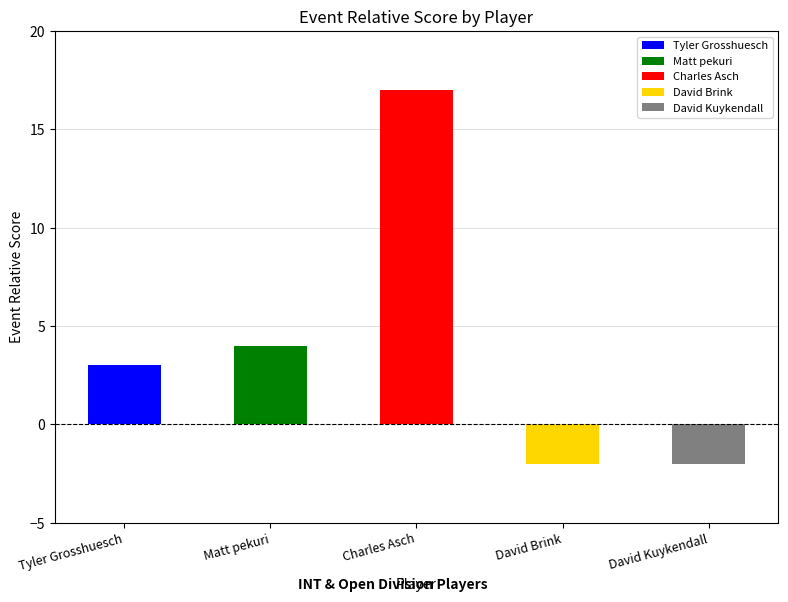

At which label is event_relative_score closest to 7?

Matt pekuri